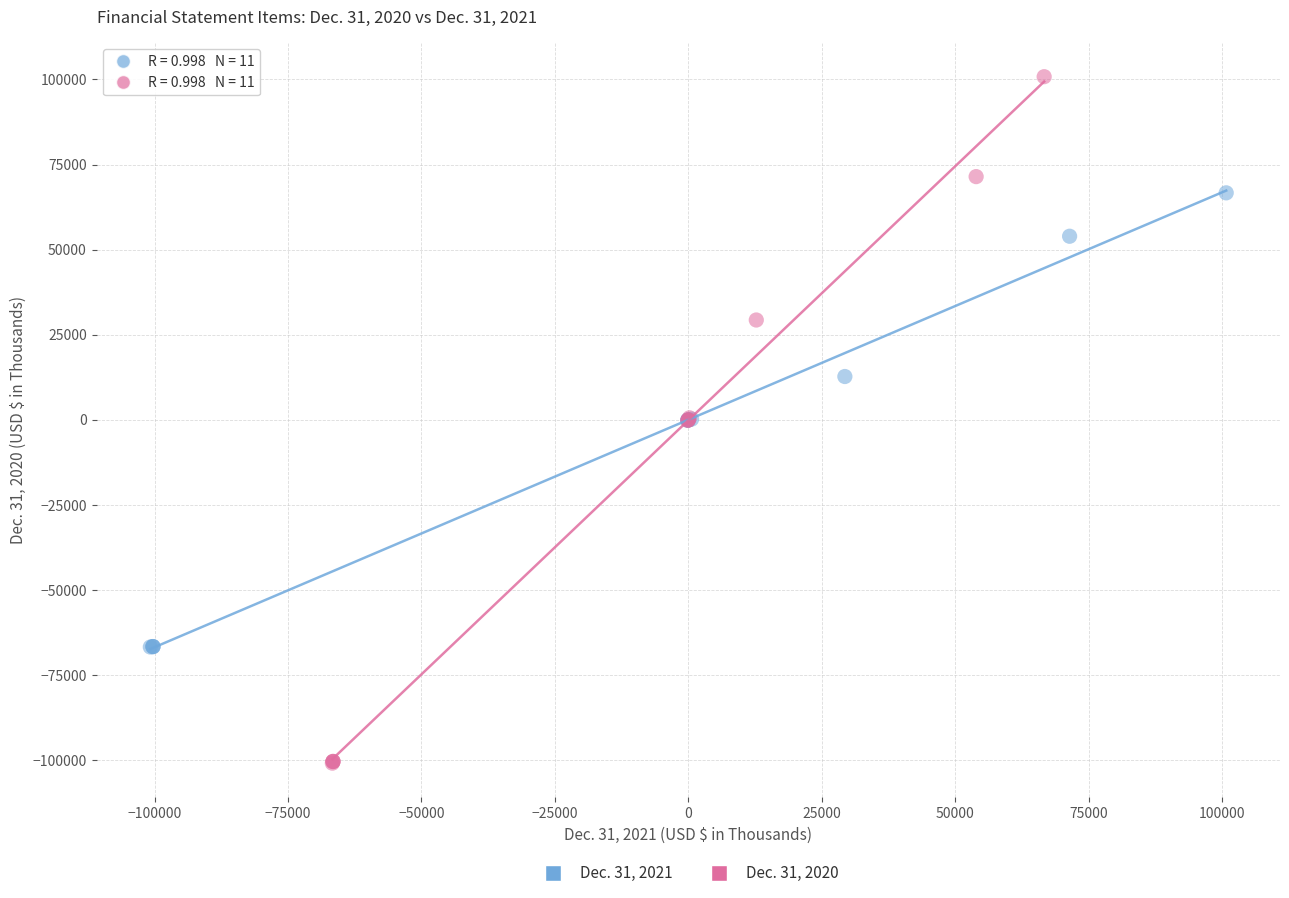

Which series has the widest spread of Y values?

Dec. 31, 2020